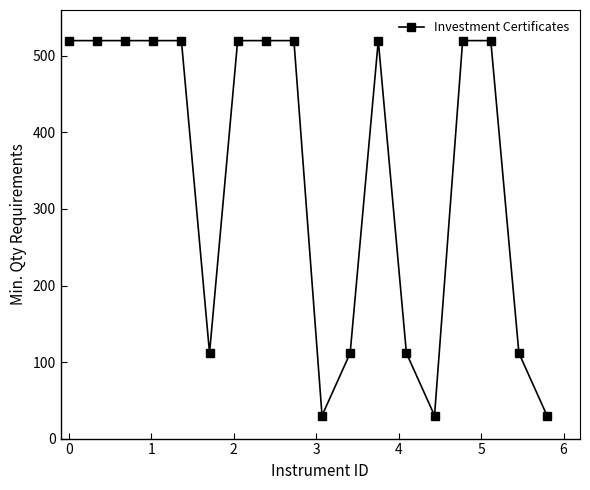

True or false: there are more than 0 points higher than both neighbors.

True